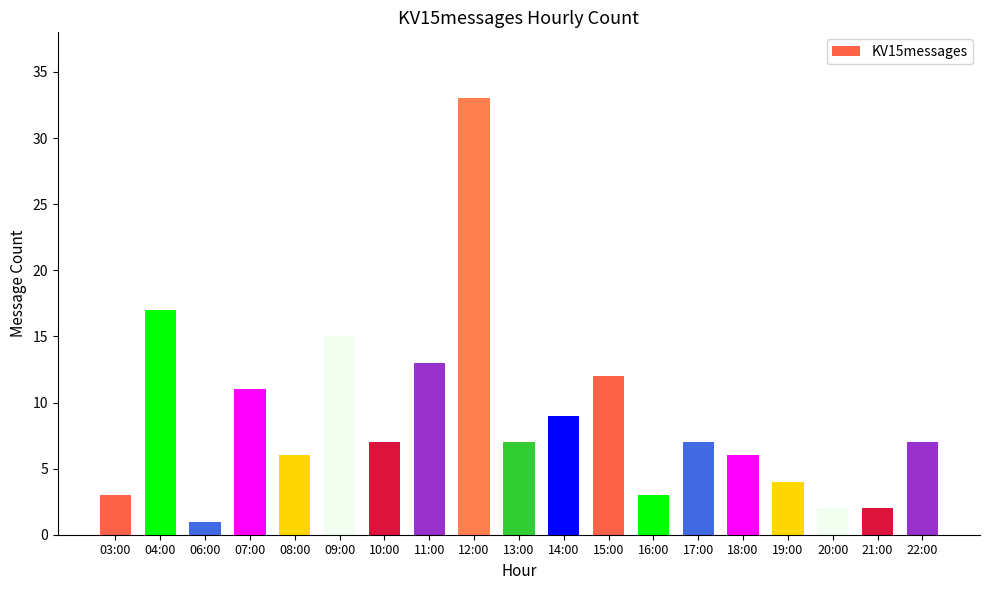

What is the average value?

9